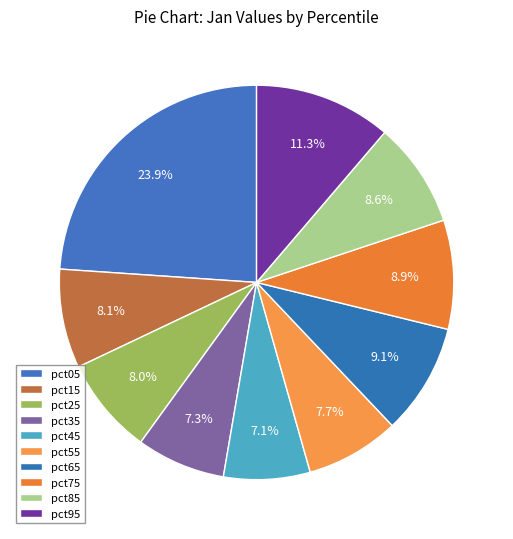

How many slices are in this pie chart?

10